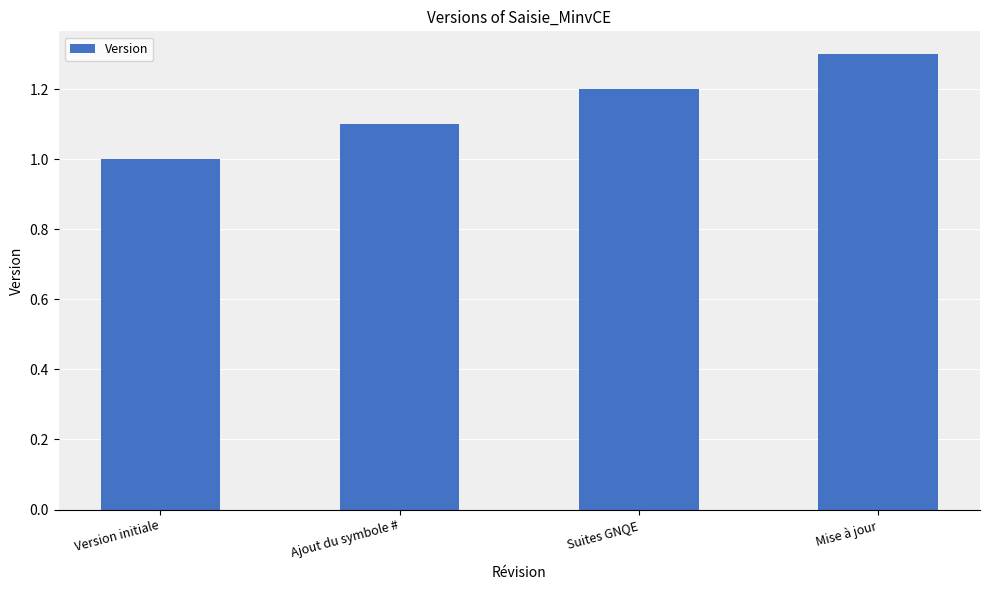

List the labels in order of value, smallest first.

Version initiale, Ajout du symbole #, Suites GNQE, Mise à jour